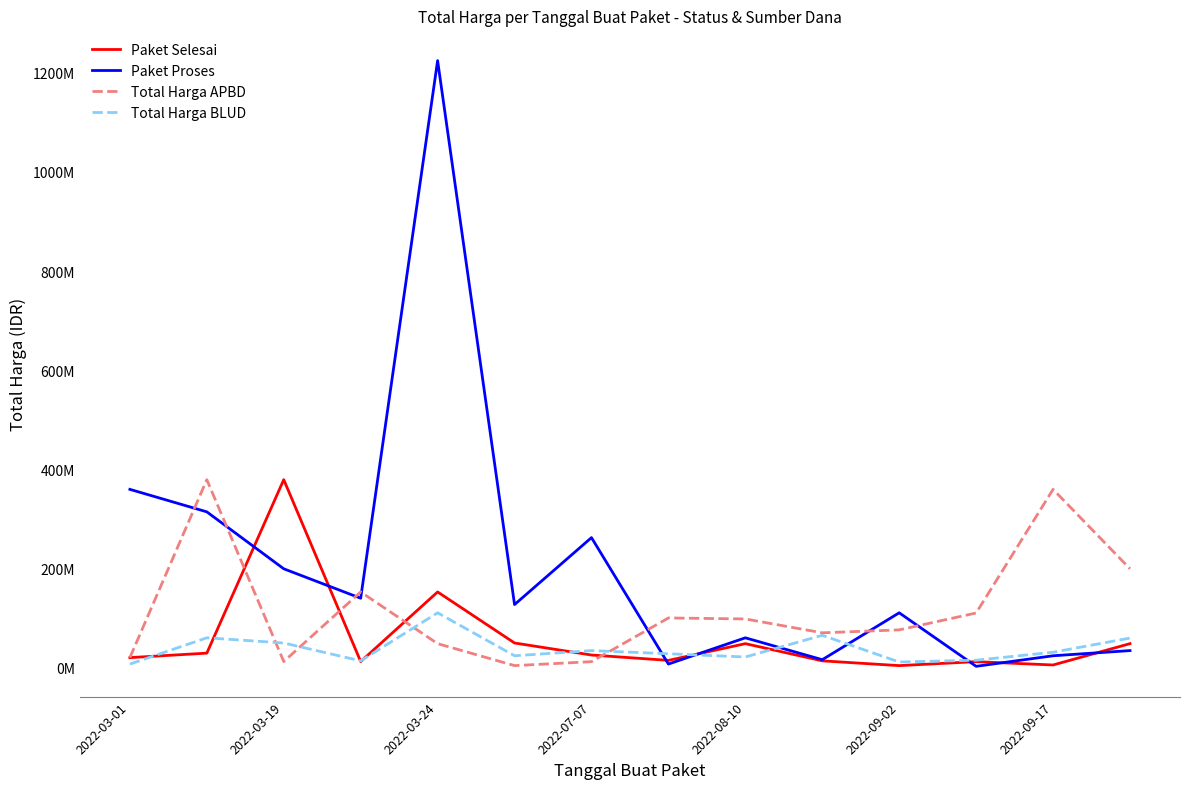

Which series has the largest range (max minus min)?

Paket Proses